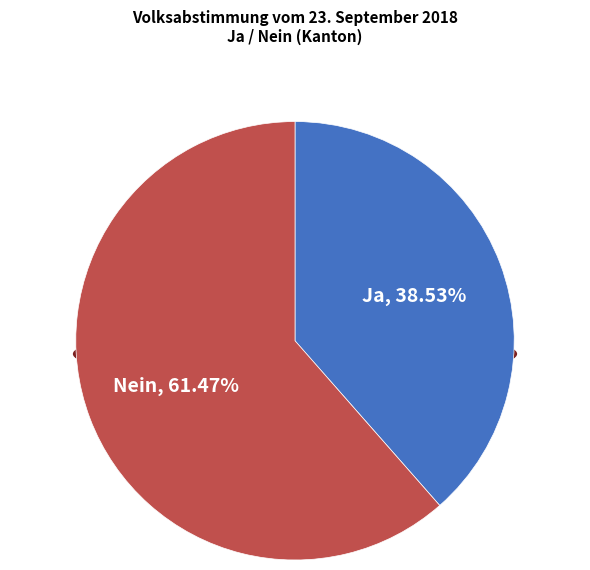

What is the largest slice in the pie chart?

Nein